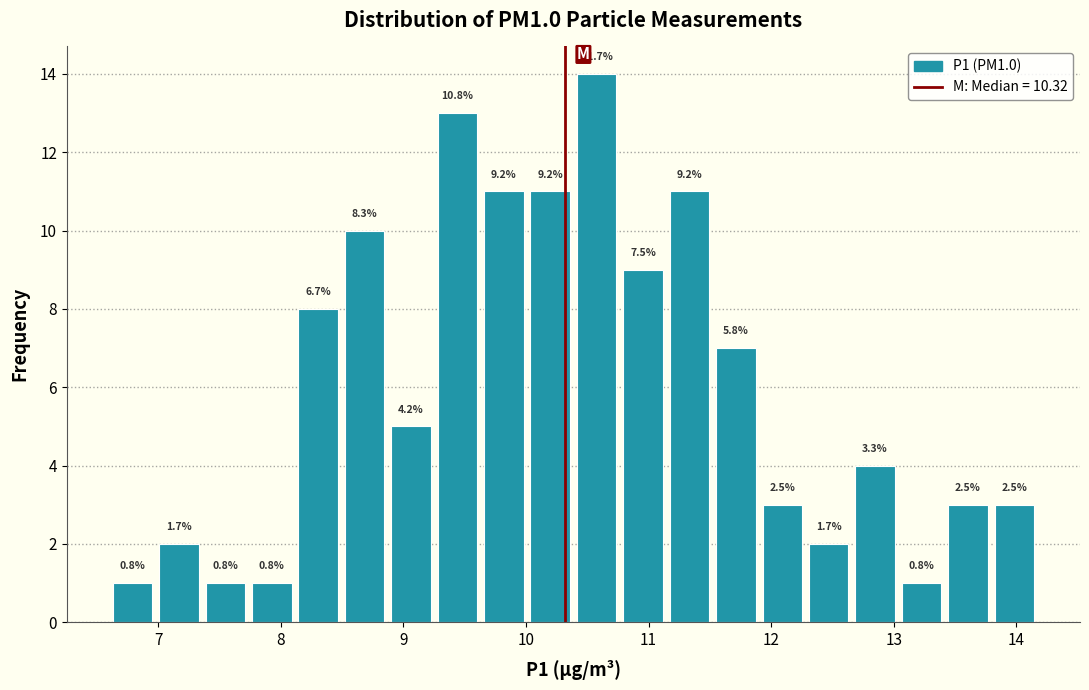

Around what value on the x-axis is the tallest bar? Give the approximate position of its centre, as read against the axis.

10.6